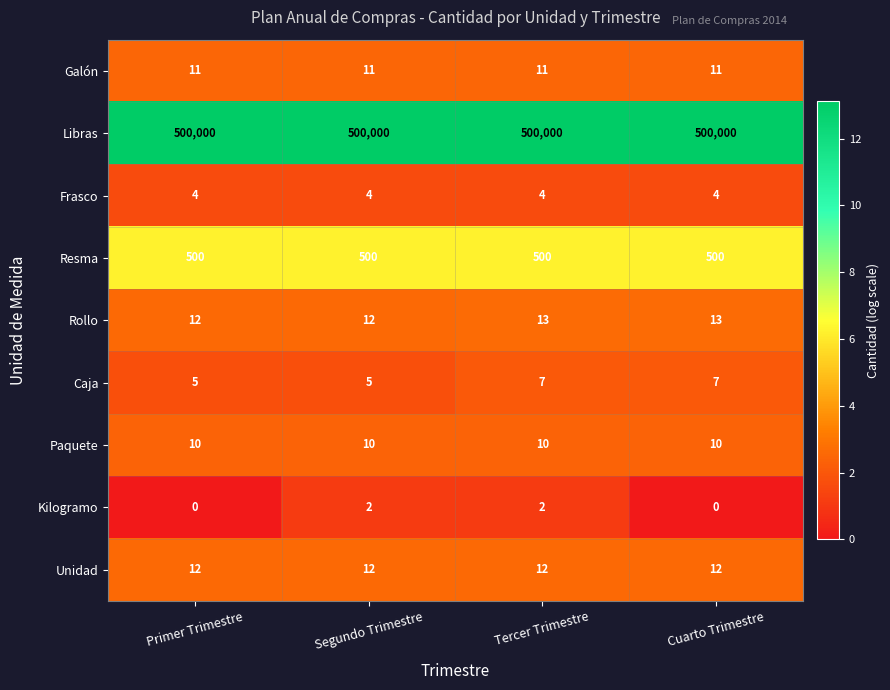

What is the spread (max minus min) of values at Tercer Trimestre?

499998